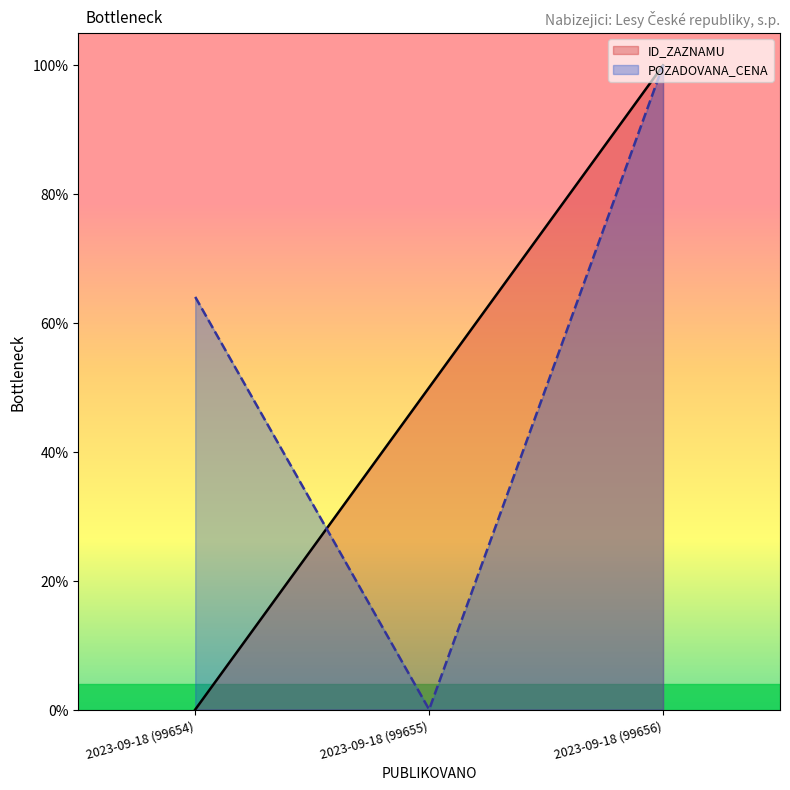

True or false: POZADOVANA_CENA has a value of 157.3 at 2023-09-18 (99656).

False